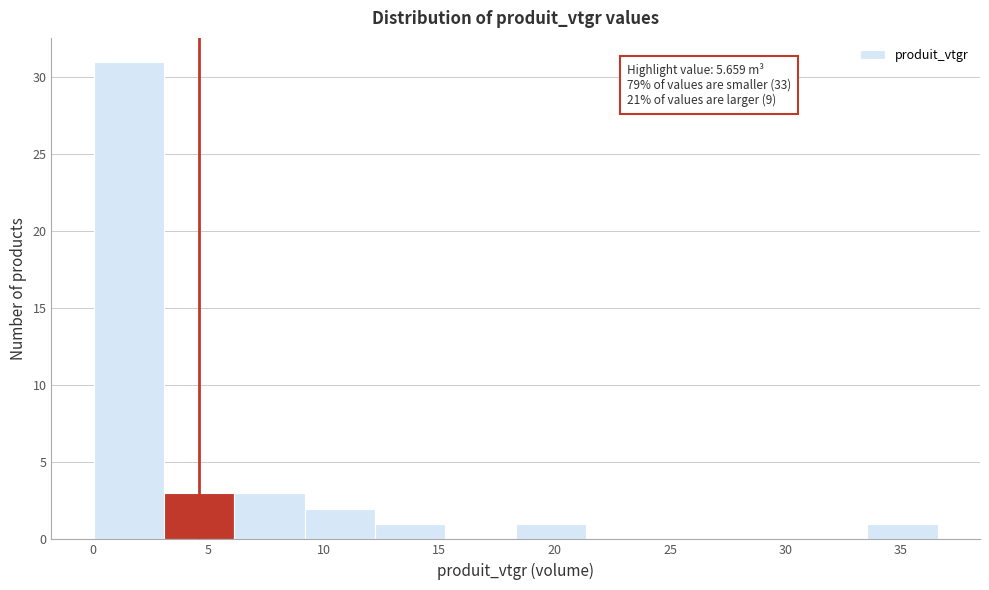

Which range on the x-axis has the tallest bar?

0.0 to 3.0